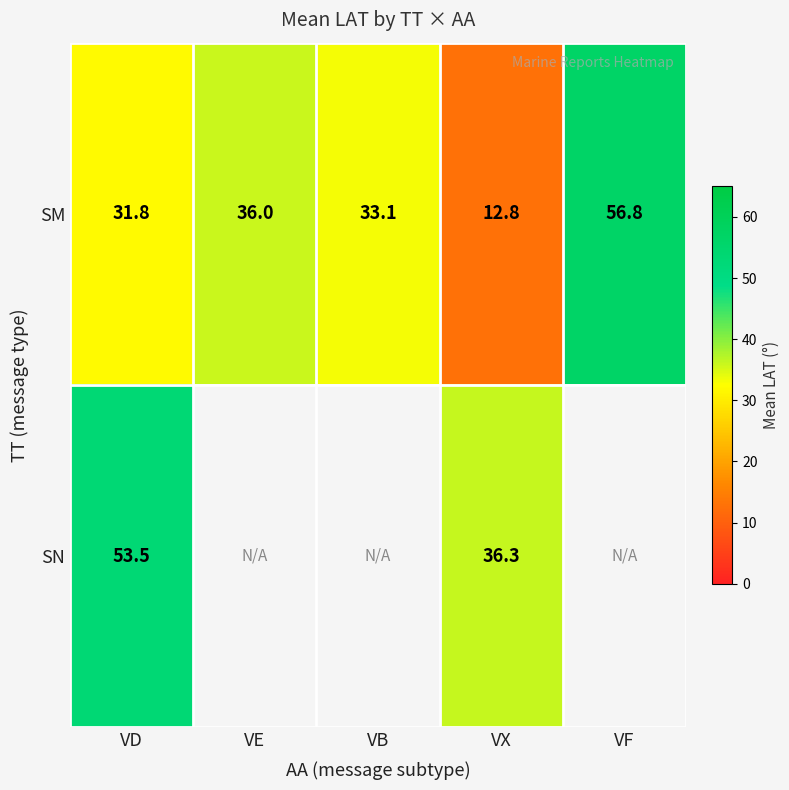

What is the total value across all series at VD?

85.3